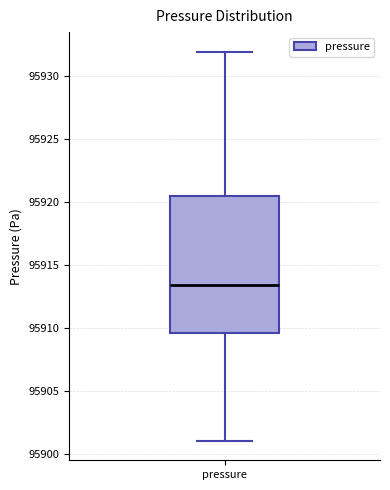

Where does the upper whisker of the box for pressure end on the y-axis? The values are not printed on the chart, so give them approximately, as read against the axis.

95932.0